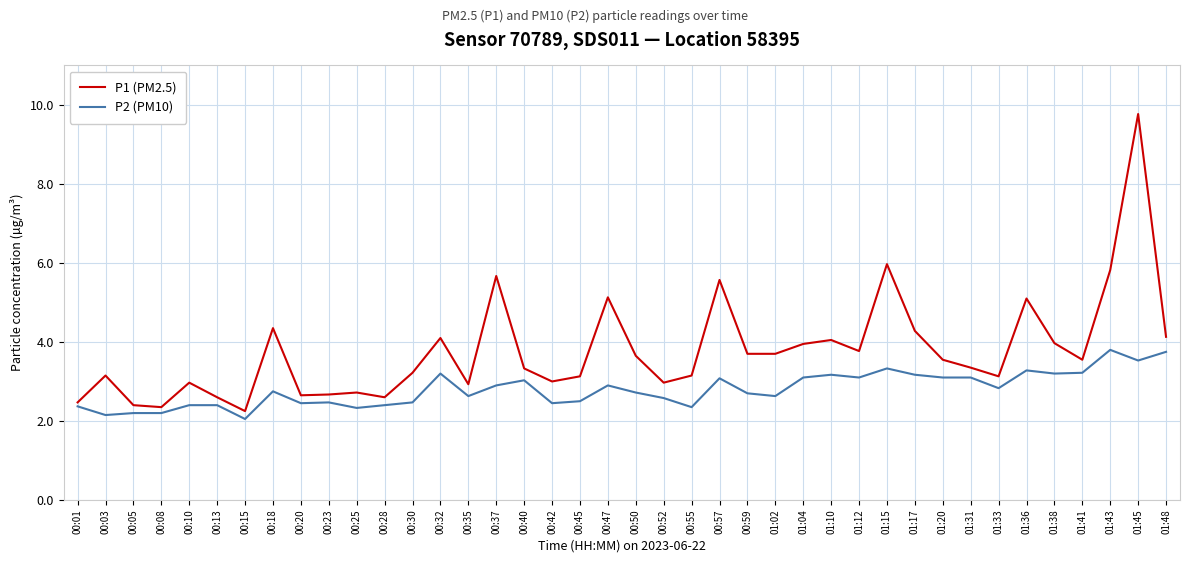

Which series has the largest range (max minus min)?

P1 (PM2.5)